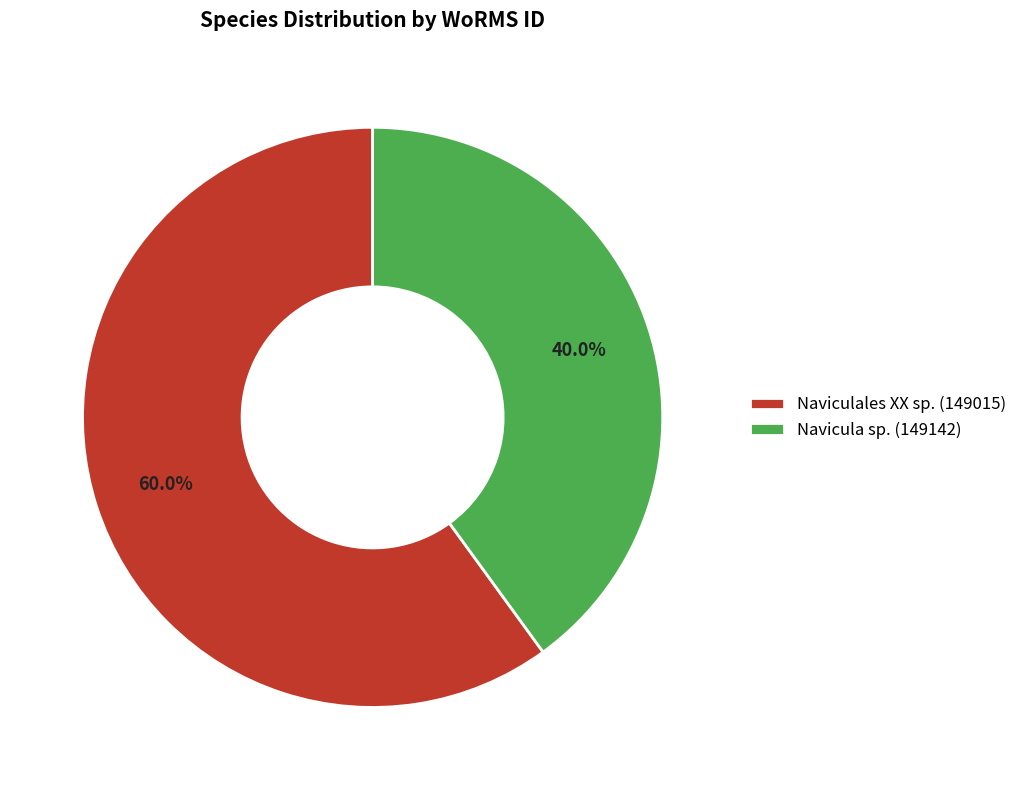

Combined, what portion of the pie is Navicula sp. (149142) and Naviculales XX sp. (149015)?

100.0%